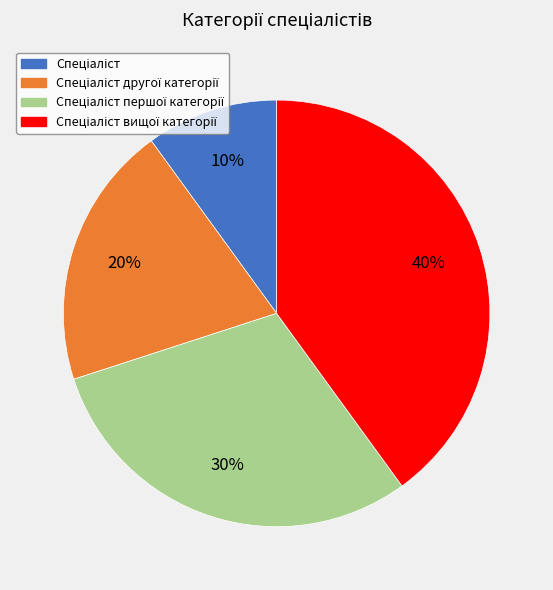

To the nearest percent, what is the average slice percentage?

25%